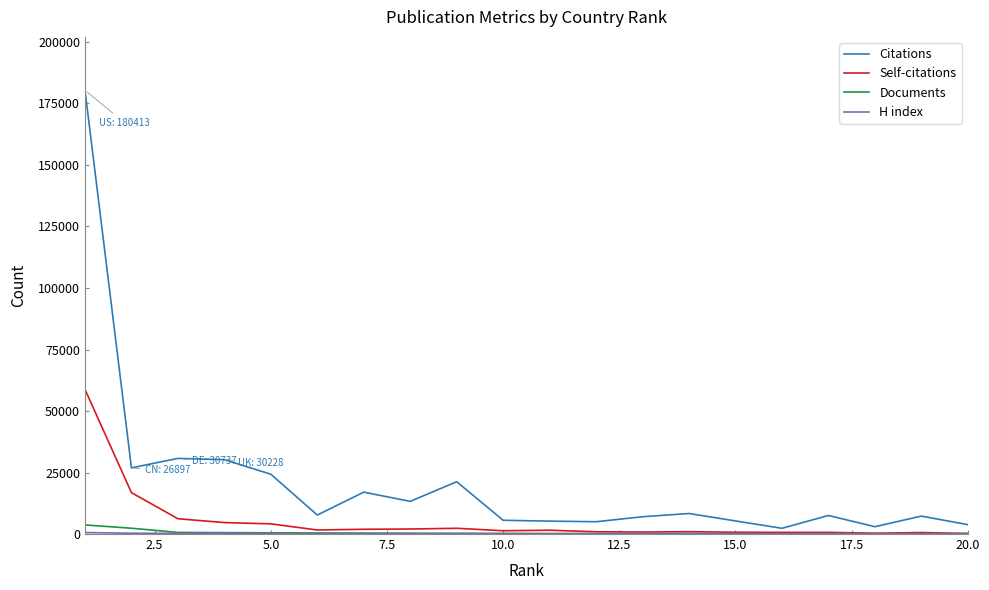

Which series has the largest total across all categories?

Citations